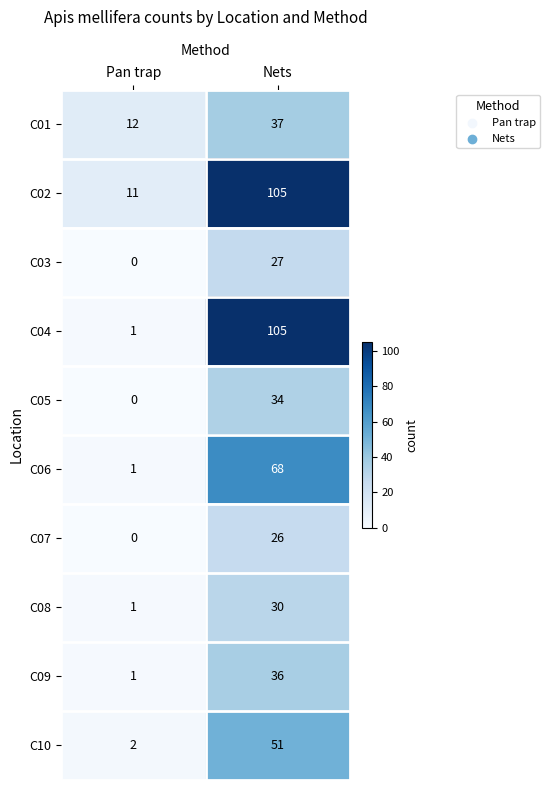

At which label does C04 reach its peak?

Nets